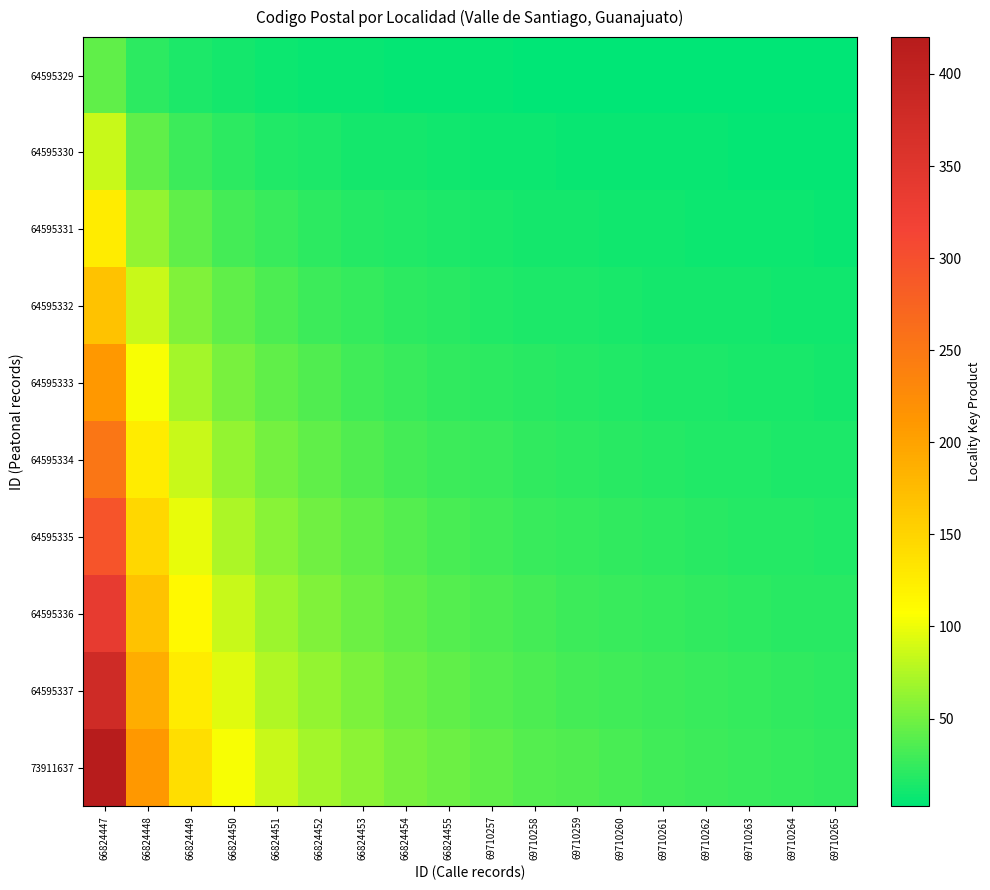

Which series has the largest range (max minus min)?

73911637